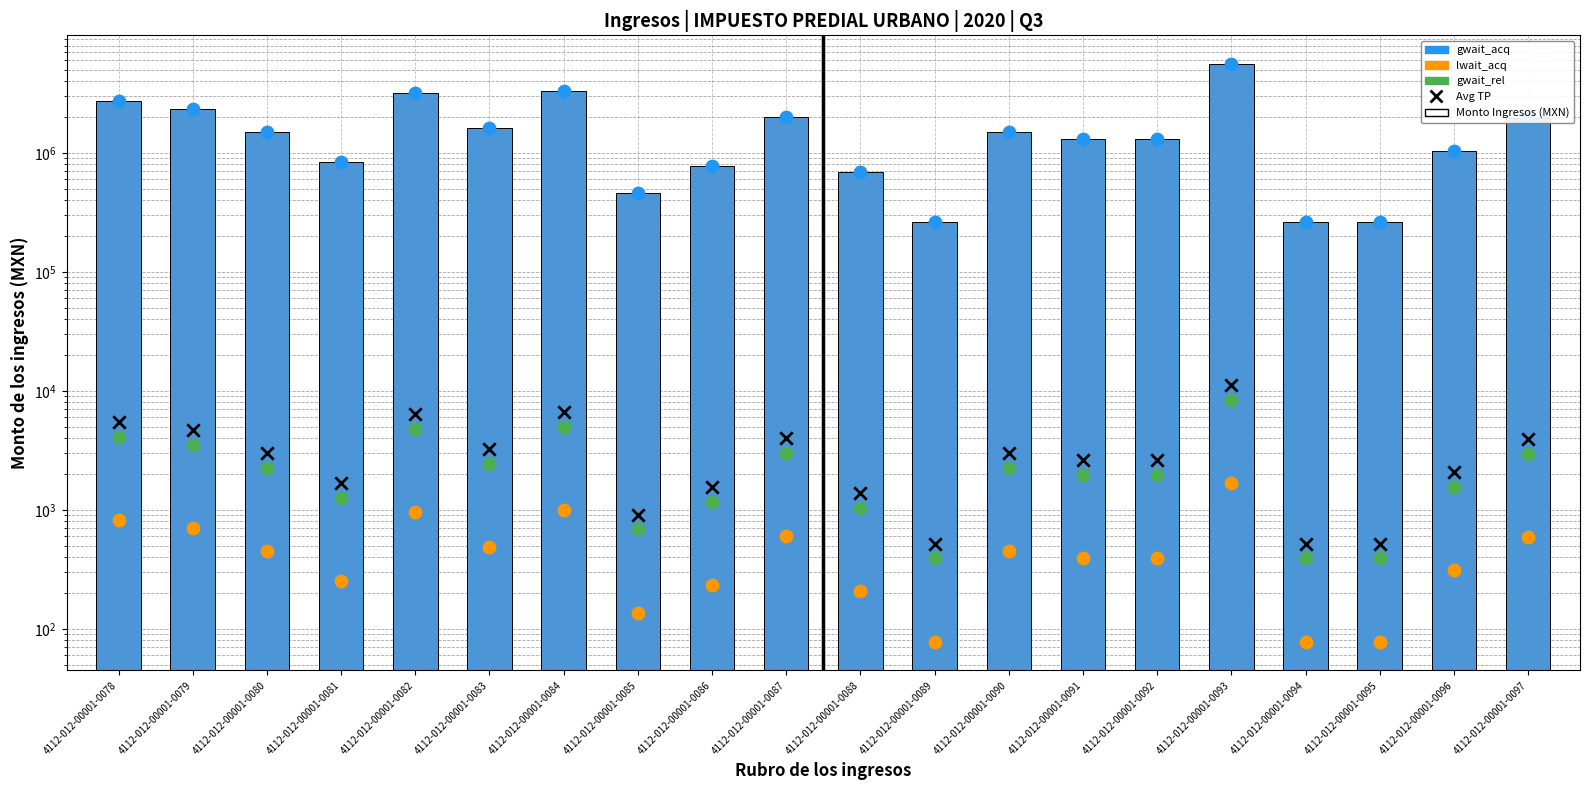

Which series contains the lowest Y value?

lwait_acq